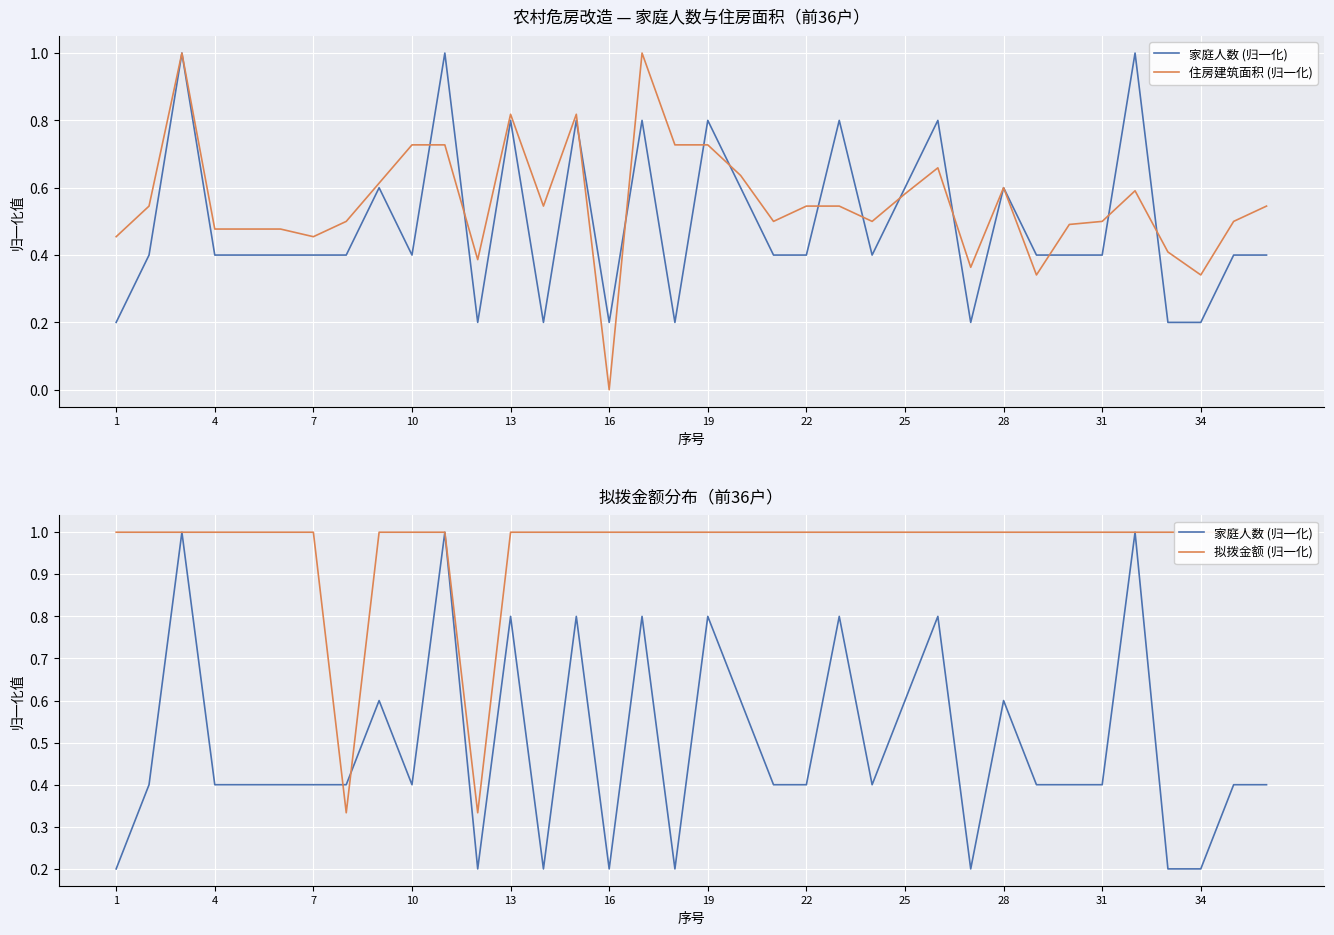

How many lines are shown in the chart?

3